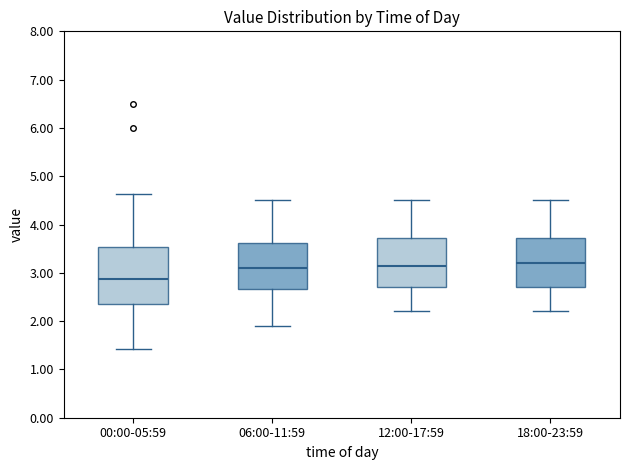

Reading left to right, read every box against the y-axis: the position of its median line, the range the box covers, and the ends of its whiskers. The values are not printed on the chart, so give them approximately, as read against the axis.

00:00-05:59: median 2.9, box 2.4 to 3.5, whiskers 1.4 to 4.6
06:00-11:59: median 3.1, box 2.7 to 3.6, whiskers 1.9 to 4.5
12:00-17:59: median 3.2, box 2.7 to 3.7, whiskers 2.2 to 4.5
18:00-23:59: median 3.2, box 2.7 to 3.7, whiskers 2.2 to 4.5